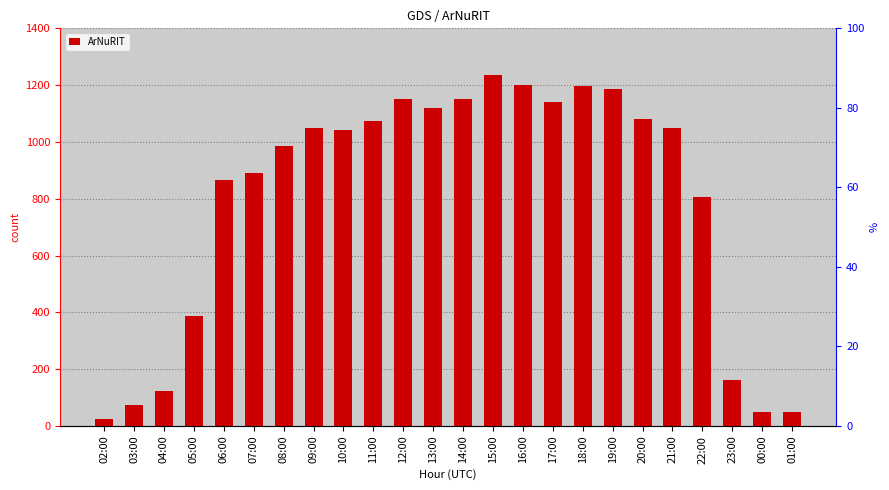

Which has a higher value, 03:00 or 19:00?

19:00